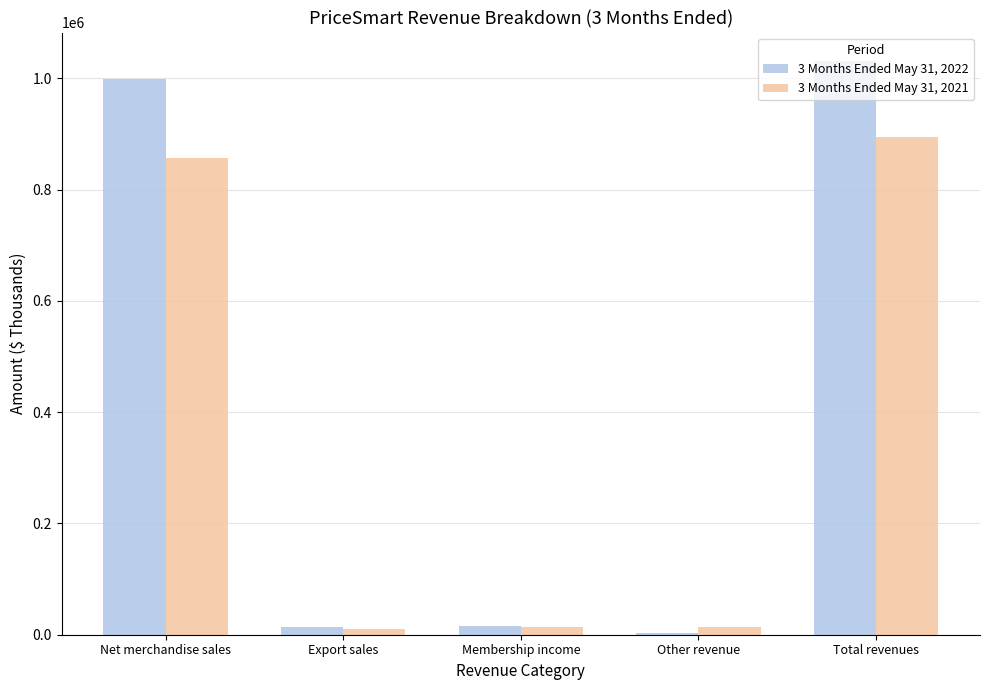

Is it true that 3 Months Ended May 31, 2022 equals 1030810 at Total revenues?

True